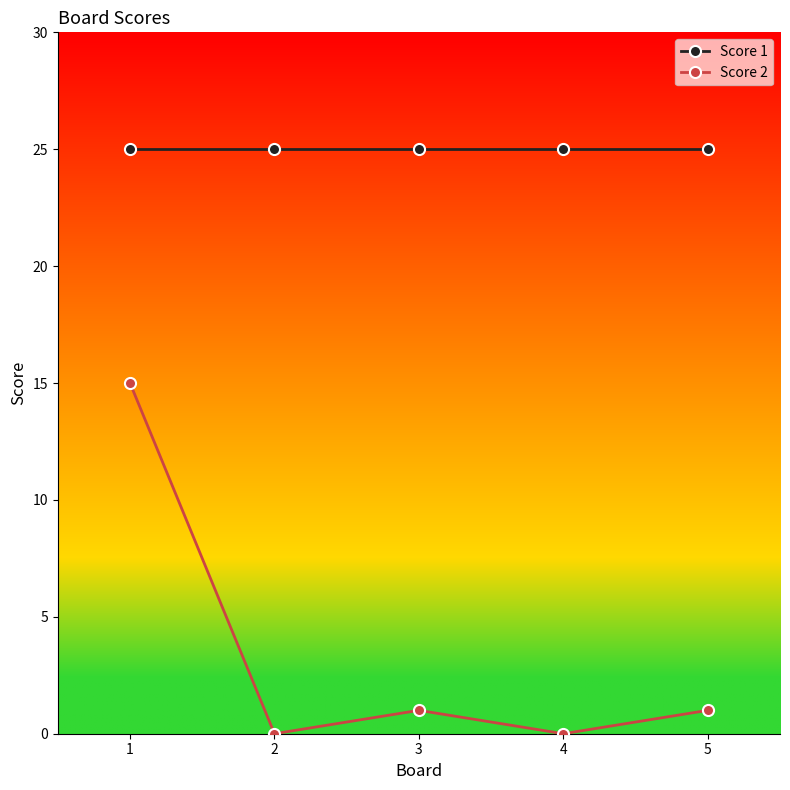

What is the value of the Score 1 point at the 1st from the left?

25